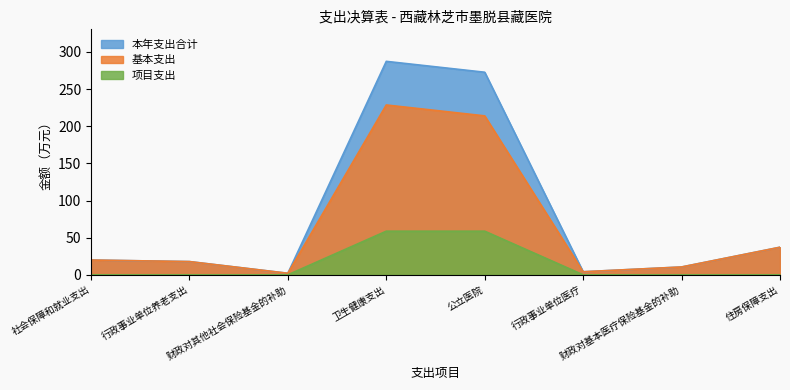

Where is the first local minimum for 本年支出合计?

财政对其他社会保险基金的补助